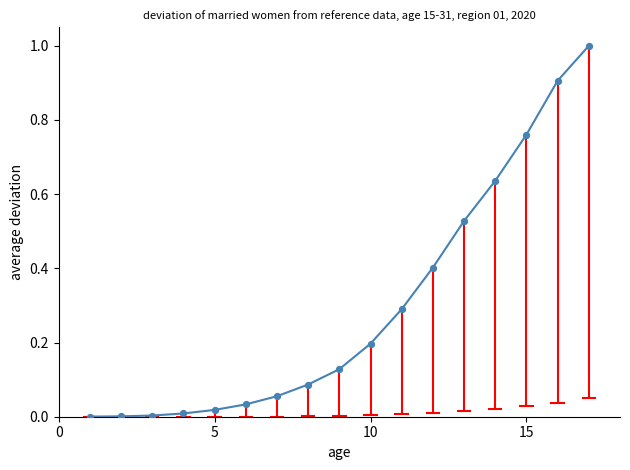

What is the difference between the maximum and minimum values?

1.0